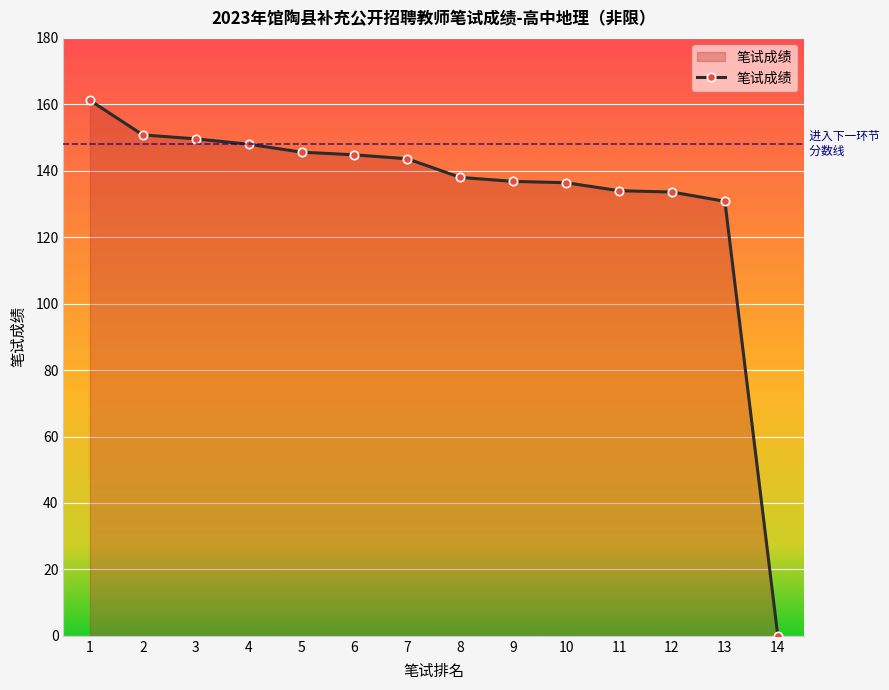

At which category does the chart reach its peak across all series?

1